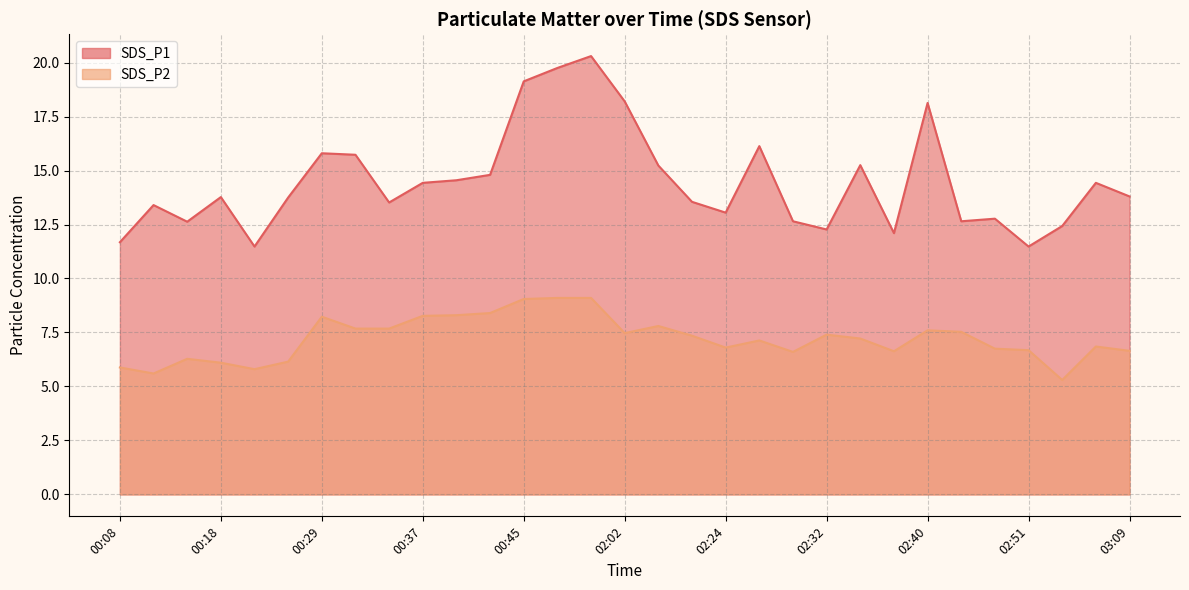

Which series has the largest total across all categories?

SDS_P1